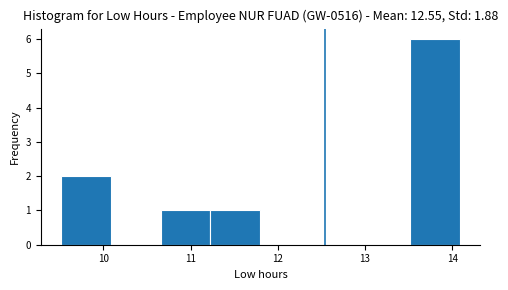

Reading left to right, list every bar in this chart as the range it spans on the x-axis followed by its height. Neither the bar edges nor the heights are printed on the chart, so give them approximately, as read against the axes.

9.5 to 10.1: 2
10.1 to 10.7: 0
10.7 to 11.2: 1
11.2 to 11.8: 1
11.8 to 12.4: 0
12.4 to 12.9: 0
12.9 to 13.5: 0
13.5 to 14.1: 6